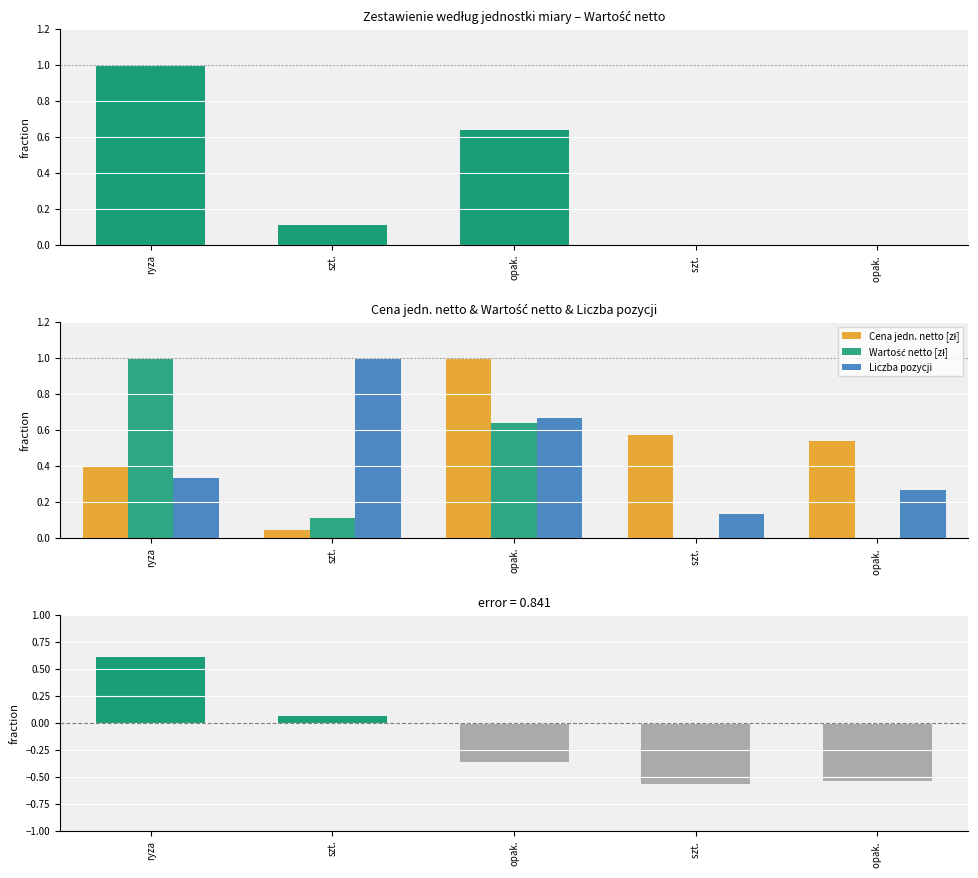

At which category does the chart reach its peak across all series?

ryza